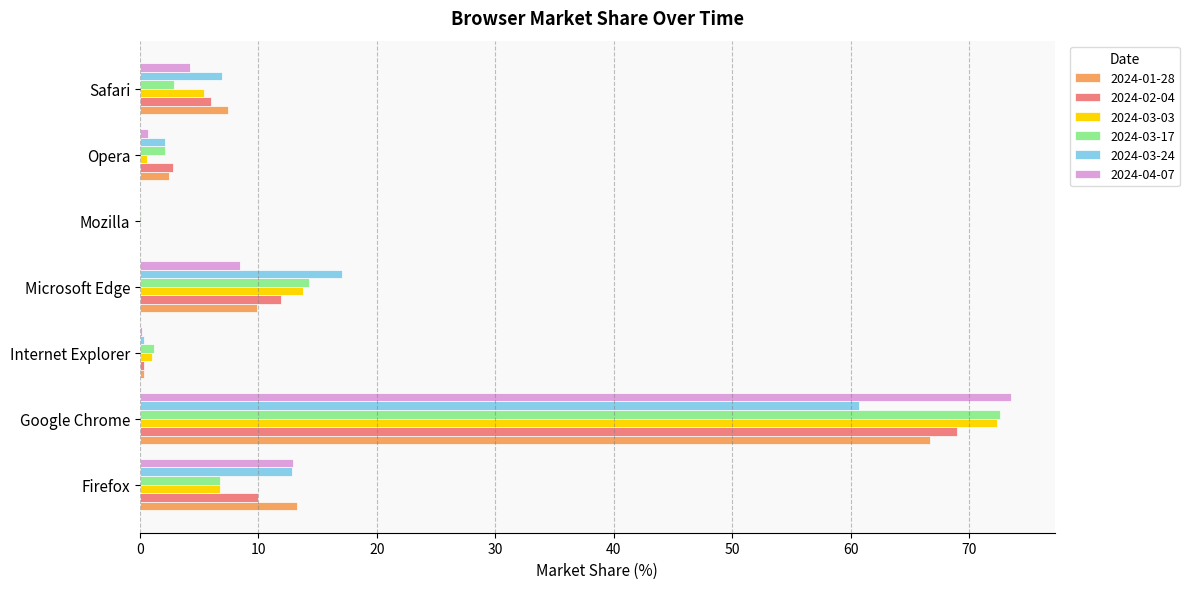

True or false: 2024-04-07 has a value of 35.9 at Mozilla.

False